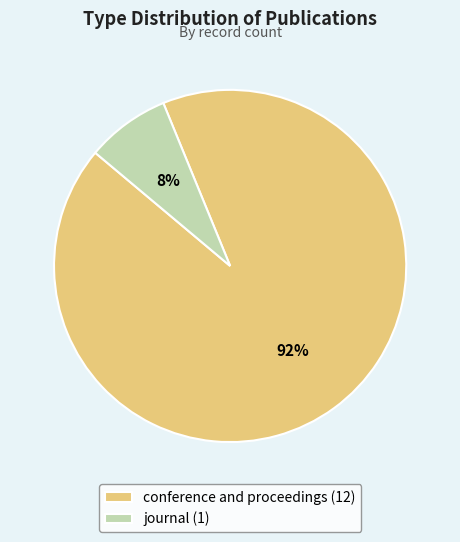

To the nearest percent, what is the average slice percentage?

50%